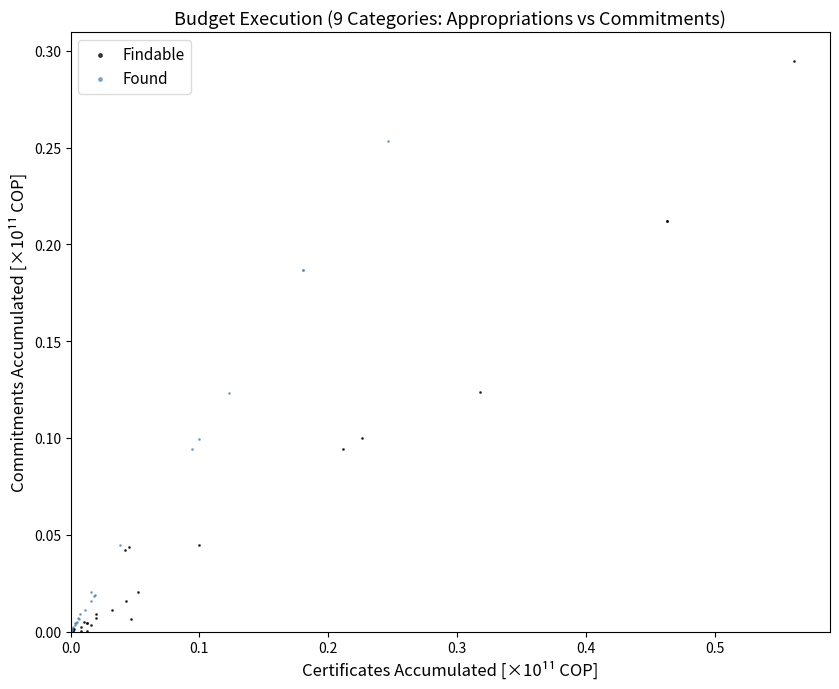

Which series has the largest Y range (max minus min)?

Findable